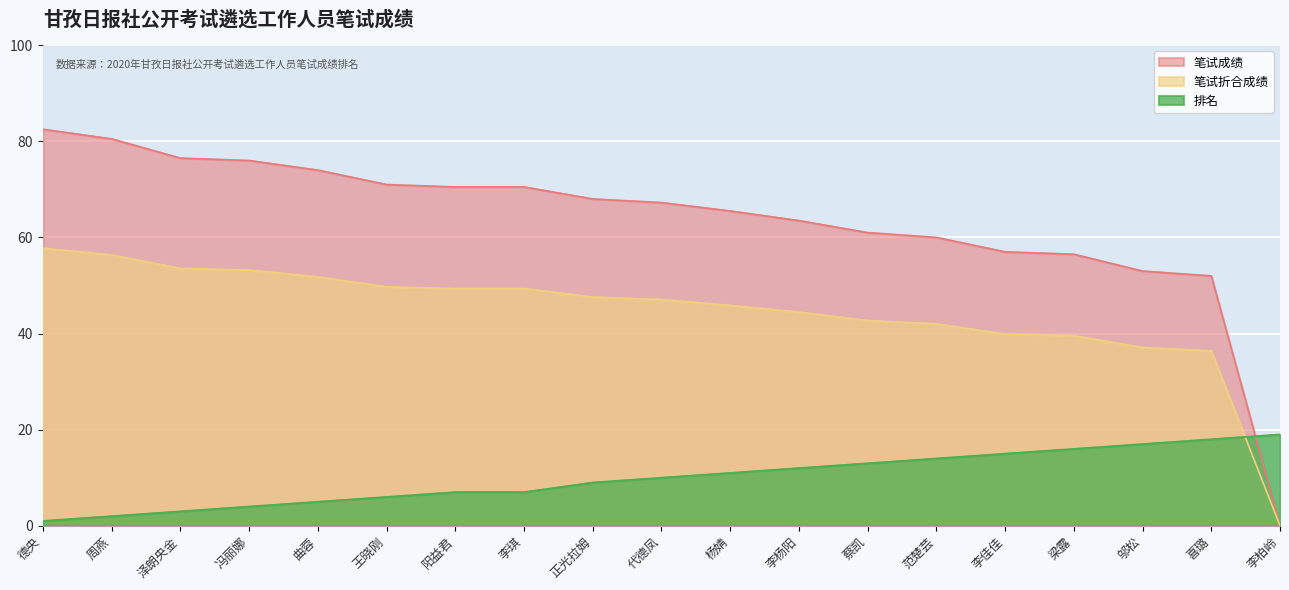

At which label does 笔试折合成绩 reach its minimum?

李柏岭